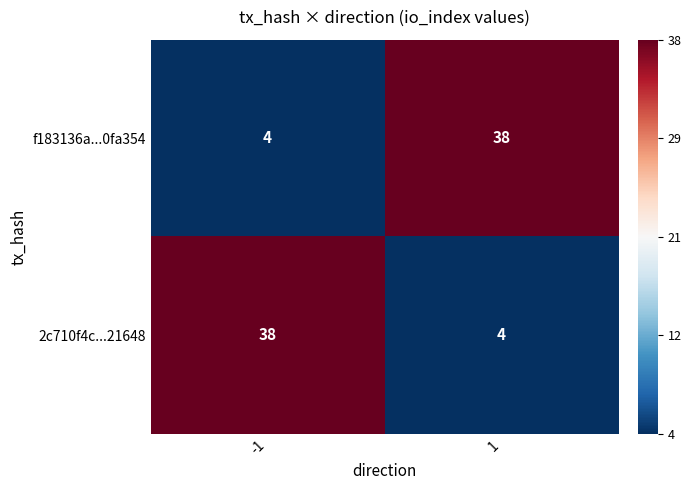

Read the 2c710f4c...21648 value at 1.

4